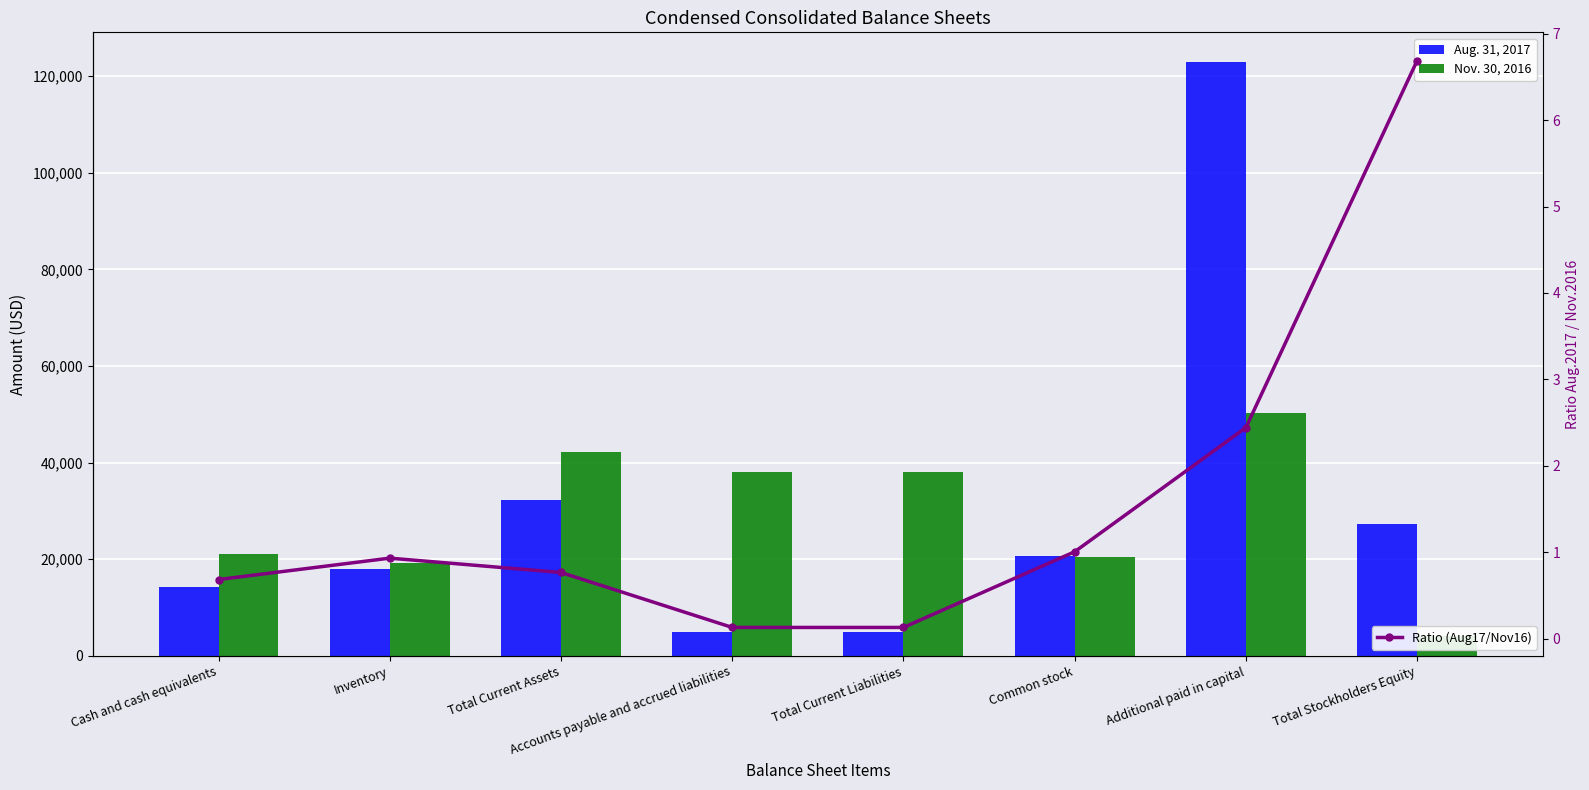

The value of Aug. 31, 2017 at Accounts payable and accrued liabilities is 4914.0. True or false?

True